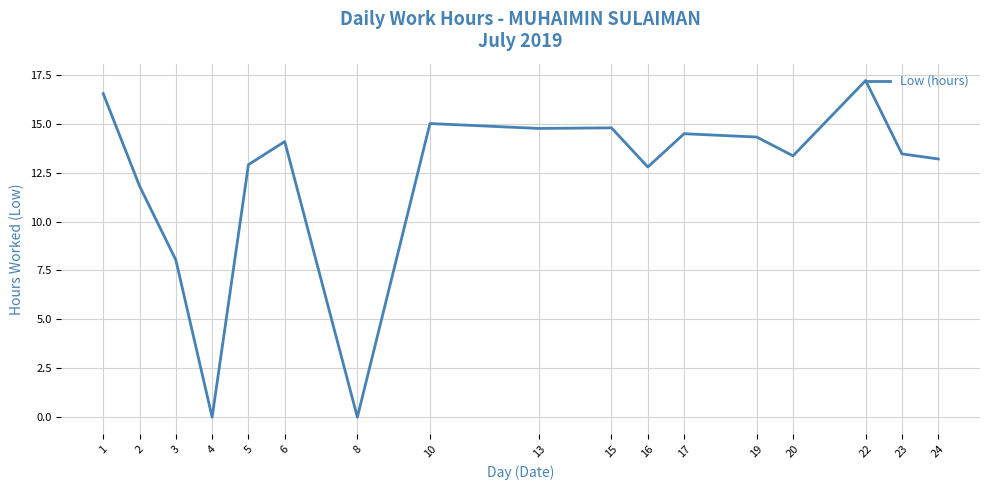

Which category has the highest value across all series?

22